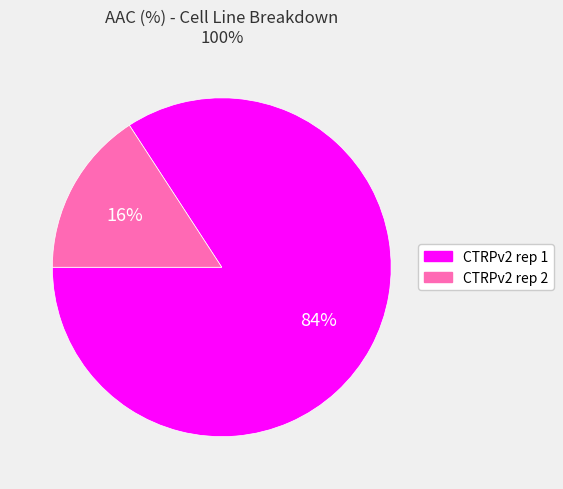

True or false: CTRPv2 rep 1 accounts for 99% of the total.

False